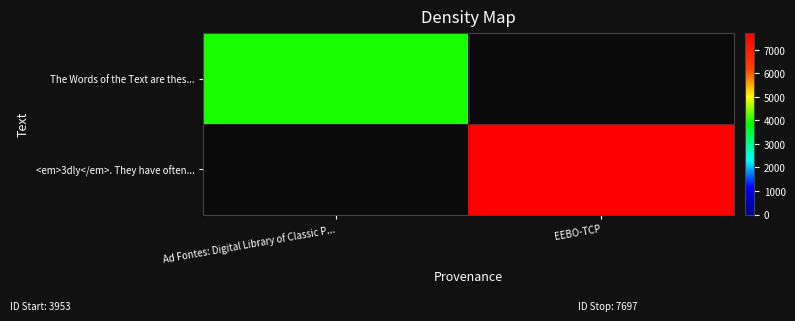

At how many categories does at least one series exceed 2724?

2